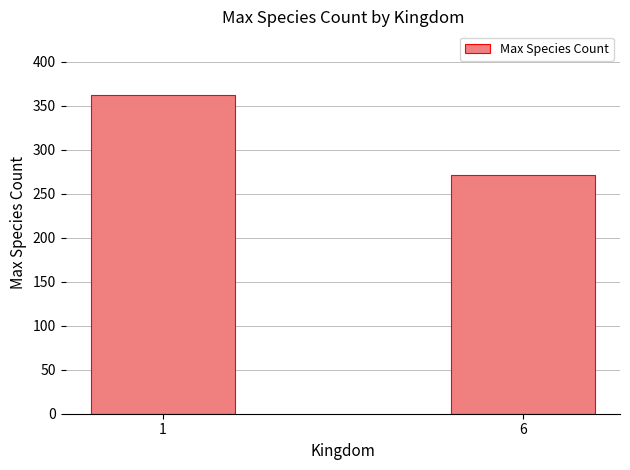

Rank the categories by value from lowest to highest.

6, 1